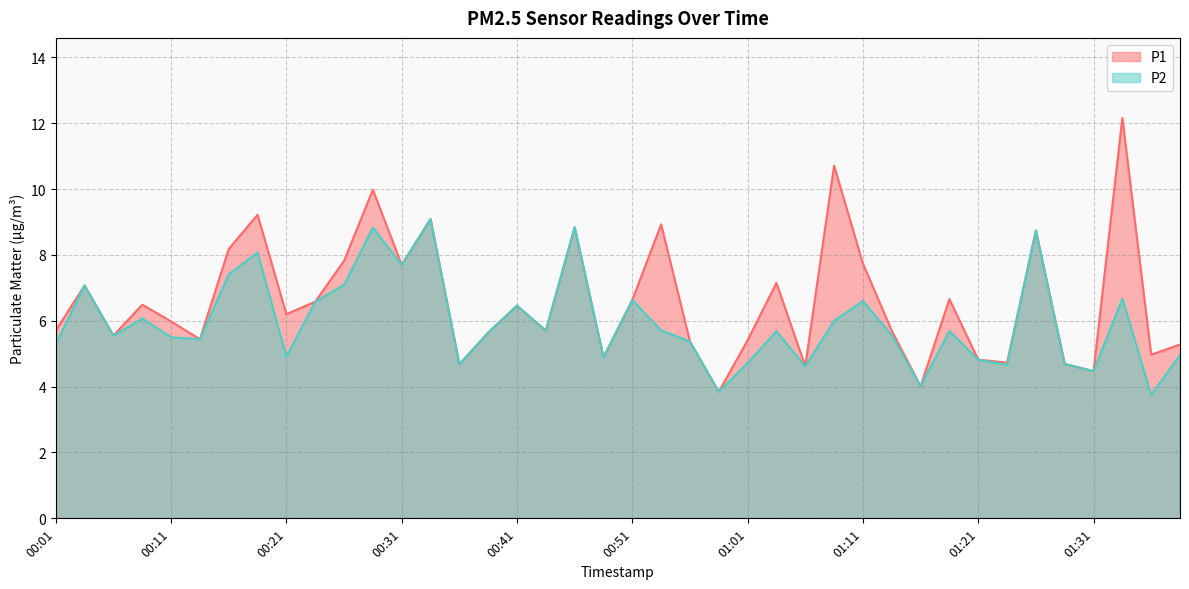

Which series has the widest spread of values?

P1